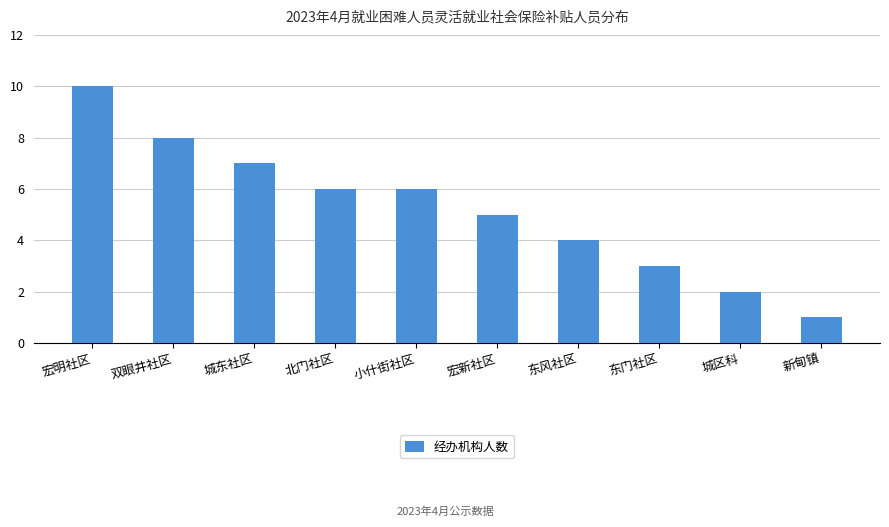

What is the change in value from 小什街社区 to 东风社区?

-2